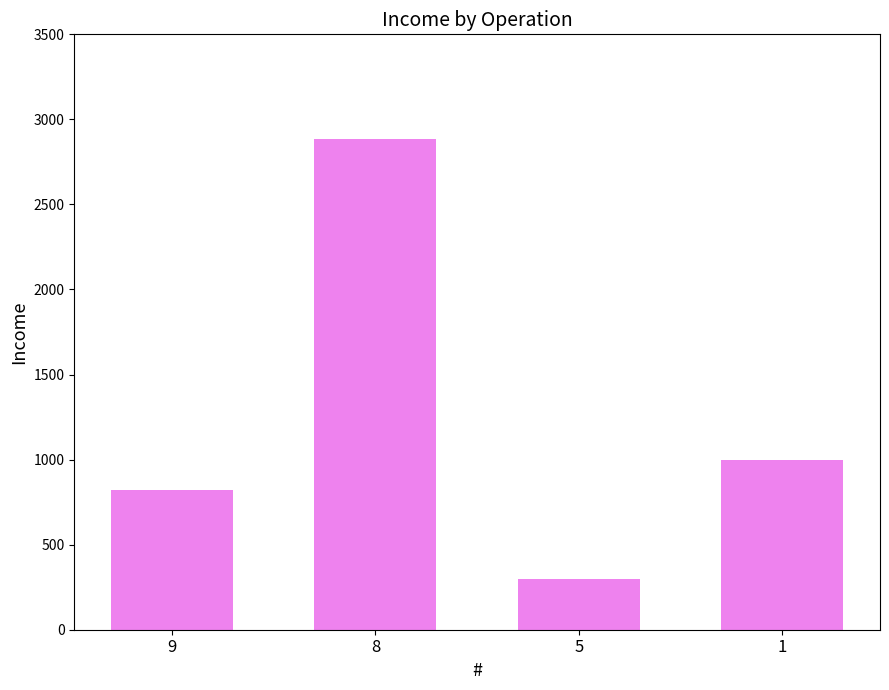

Approximately how many times larger is the value at 1 compared to 9?

1.2